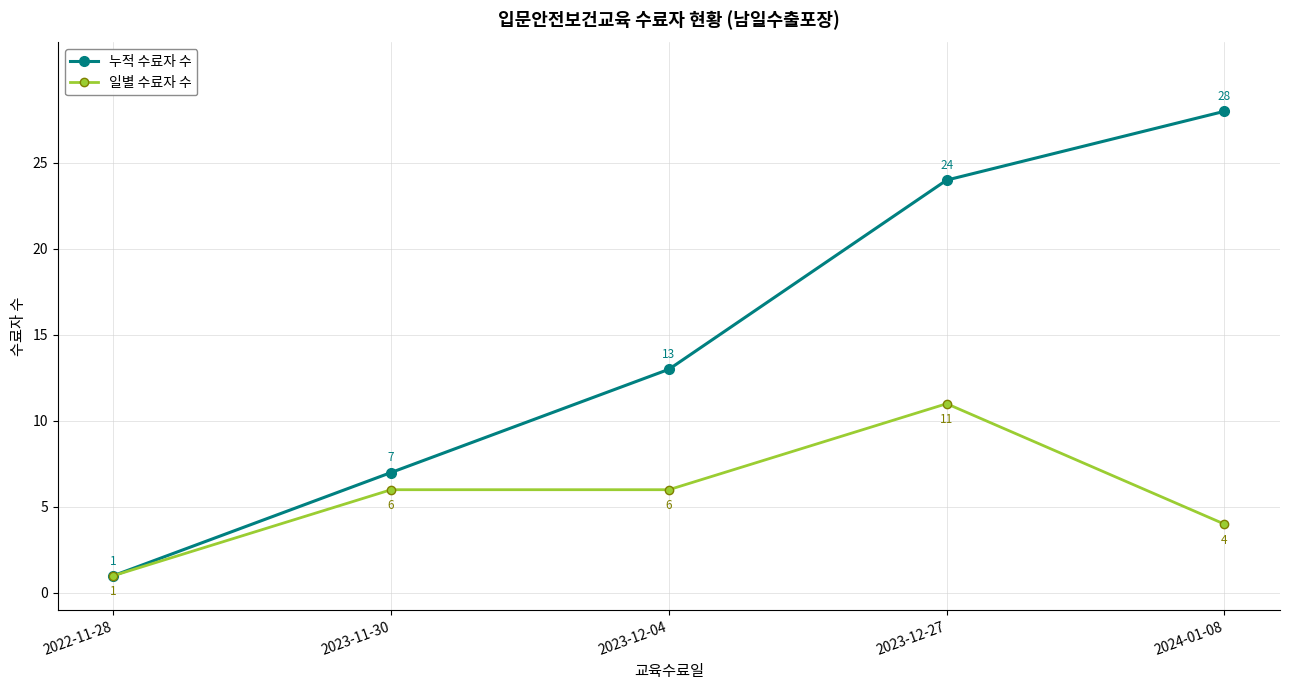

At how many categories does at least one series exceed 26?

1